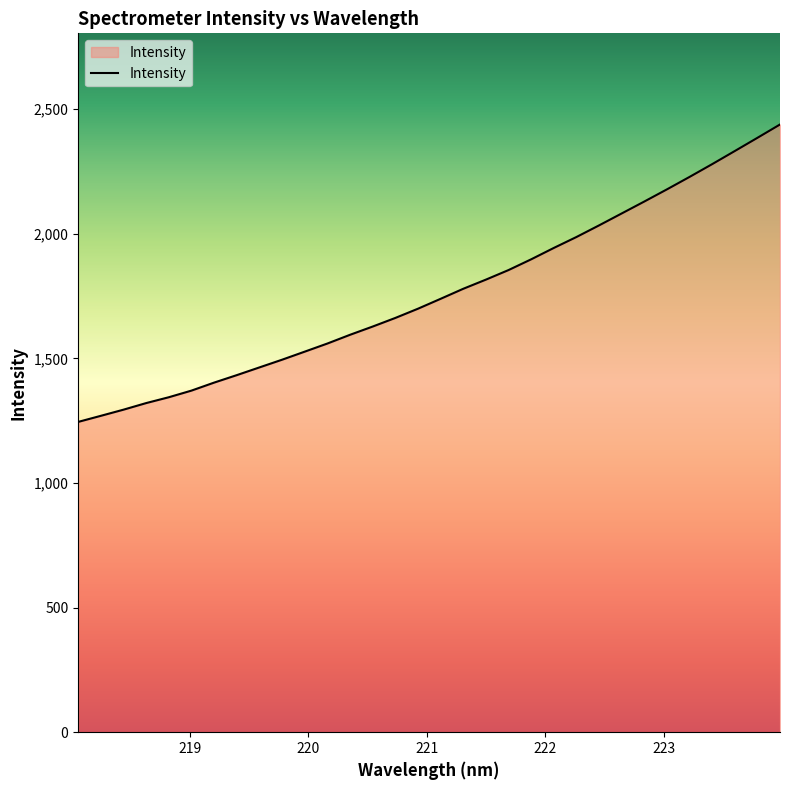

What is the minimum value shown in the chart?

1245.1